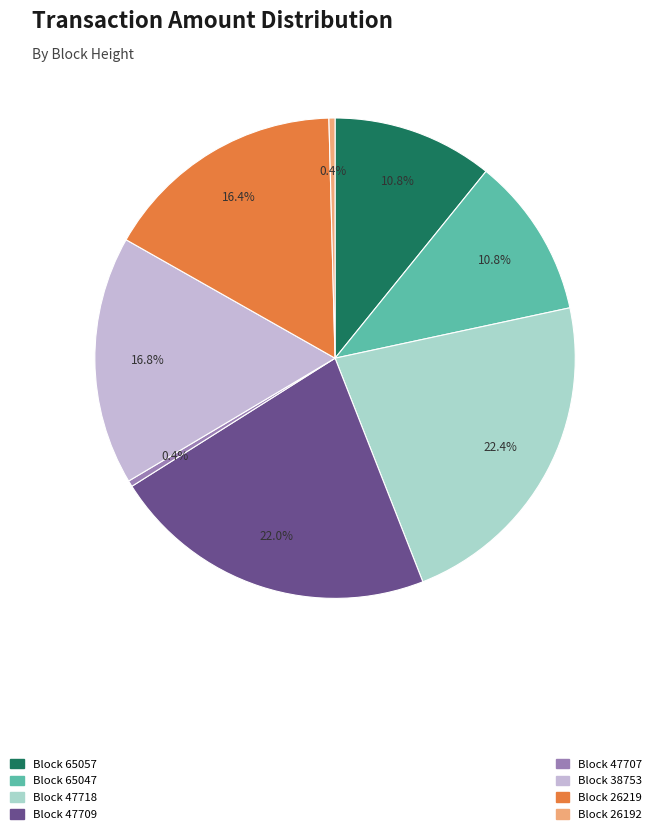

Is there a majority slice in this chart?

No